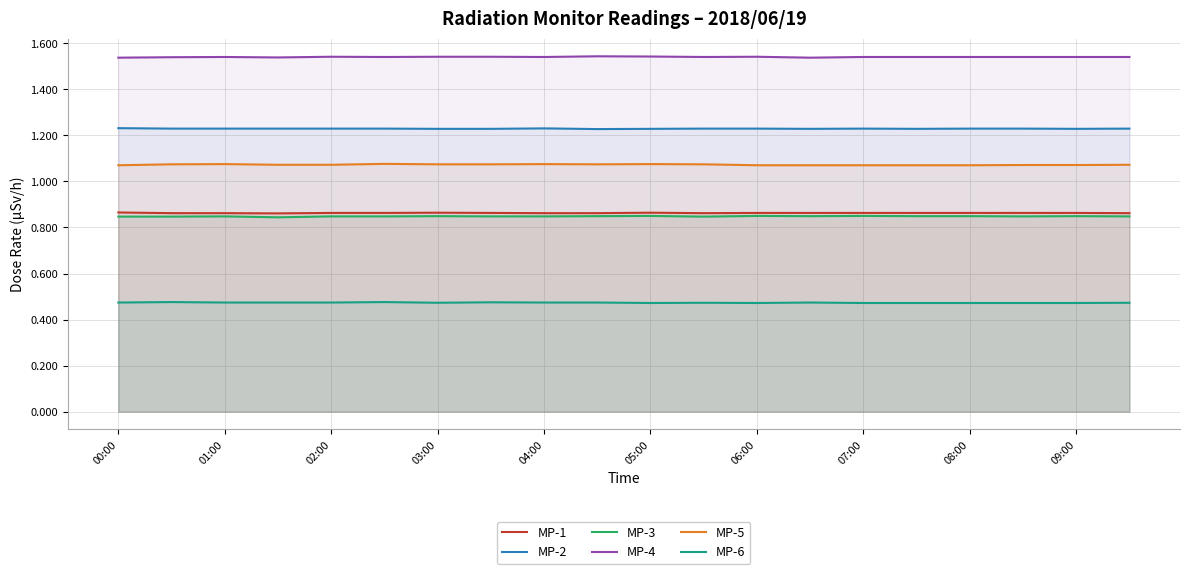

True or false: MP-1 and MP-5 cross at least once.

False